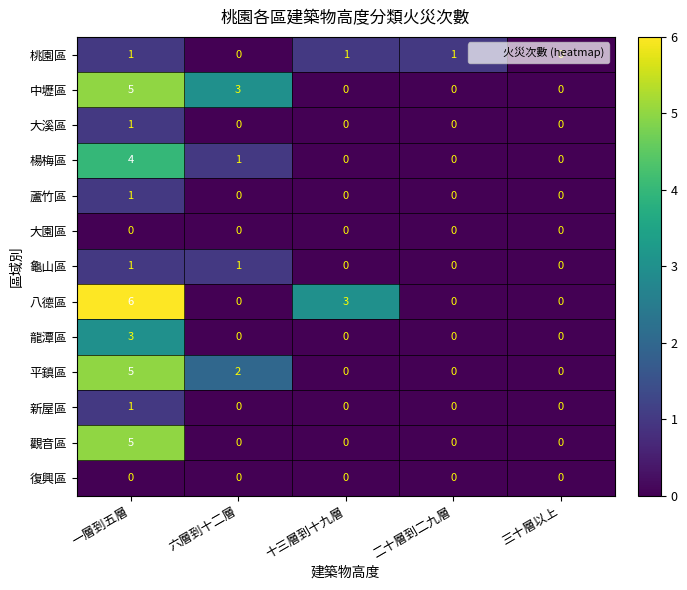

How many 龜山區 values are between 0 and 1?

5